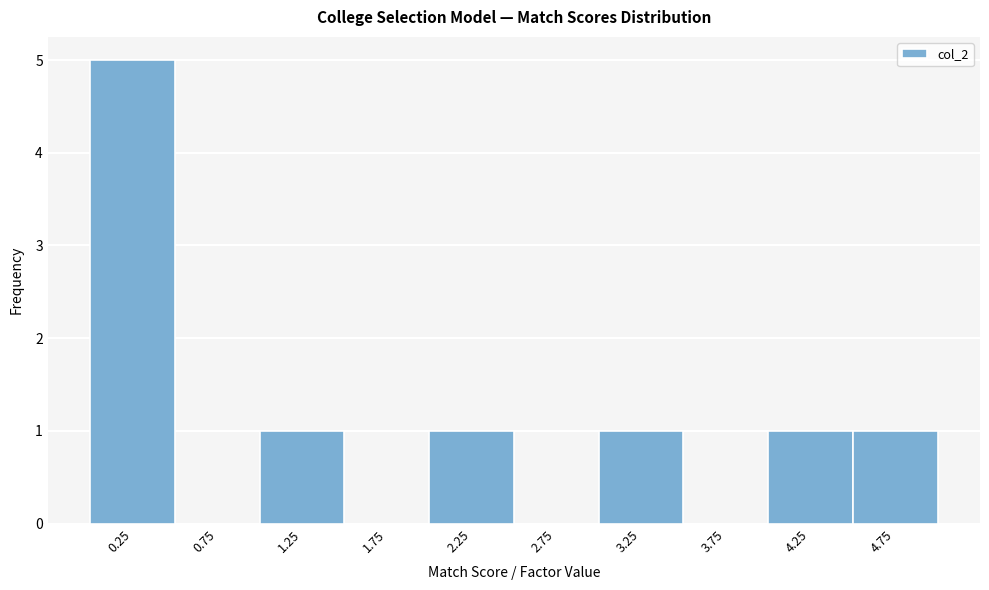

Reading left to right, list every bar in this chart as the range it spans on the x-axis followed by its height. The values are not printed on the chart, so give them approximately, as read against the axis.

0.0 to 0.5: 5
0.5 to 1.0: 0
1.0 to 1.5: 1
1.5 to 2.0: 0
2.0 to 2.5: 1
2.5 to 3.0: 0
3.0 to 3.5: 1
3.5 to 4.0: 0
4.0 to 4.5: 1
4.5 to 5.0: 1